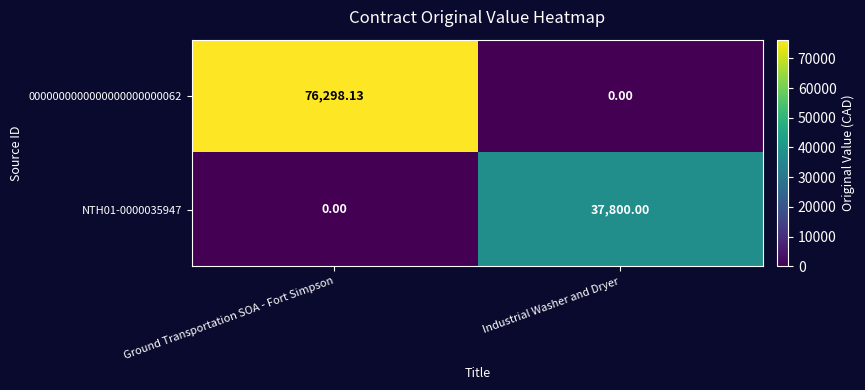

Where does the 0000000000000000000000062 series first go above 76298?

Ground Transportation SOA - Fort Simpson